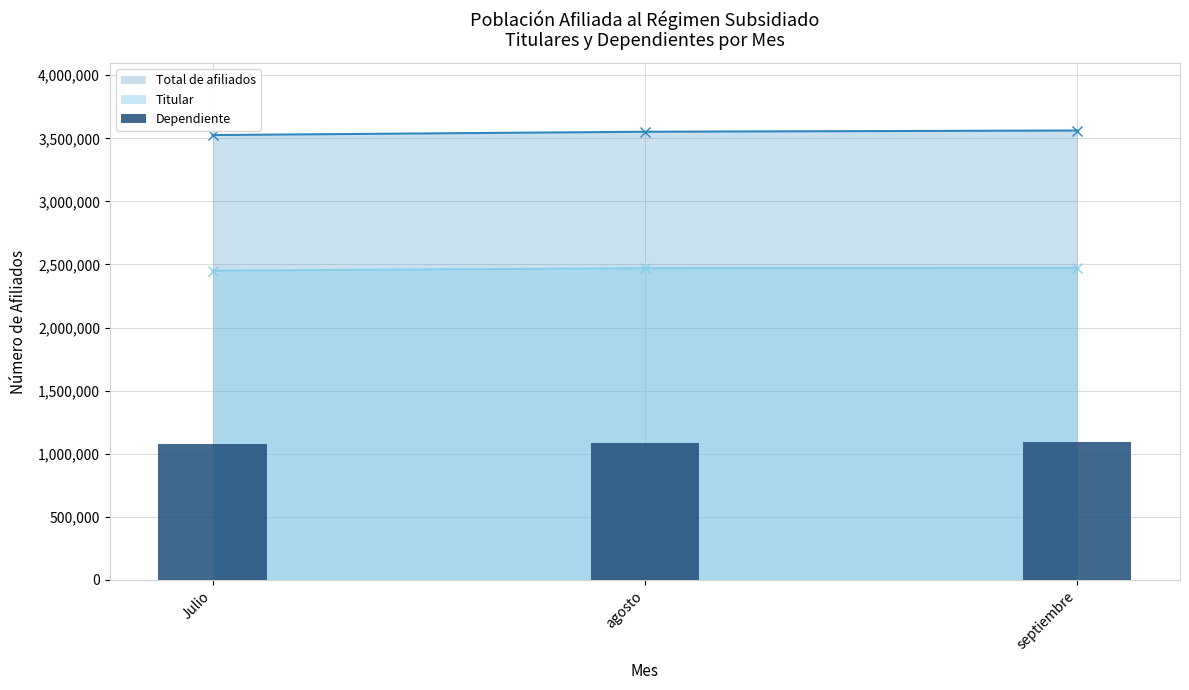

True or false: the data shows 573629 at septiembre.

False